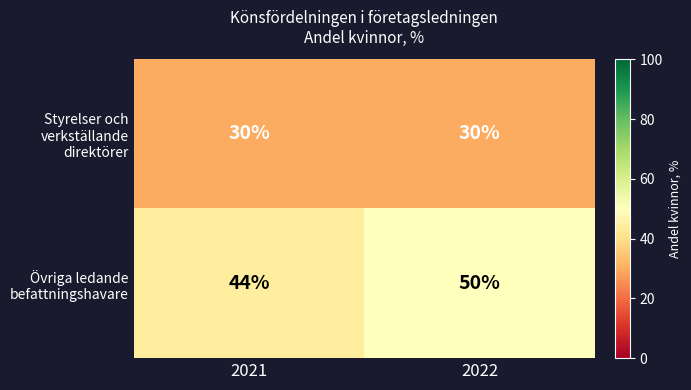

Rank the series by their average value, from lowest to highest.

Styrelser och verkställande direktörer, Övriga ledande befattningshavare